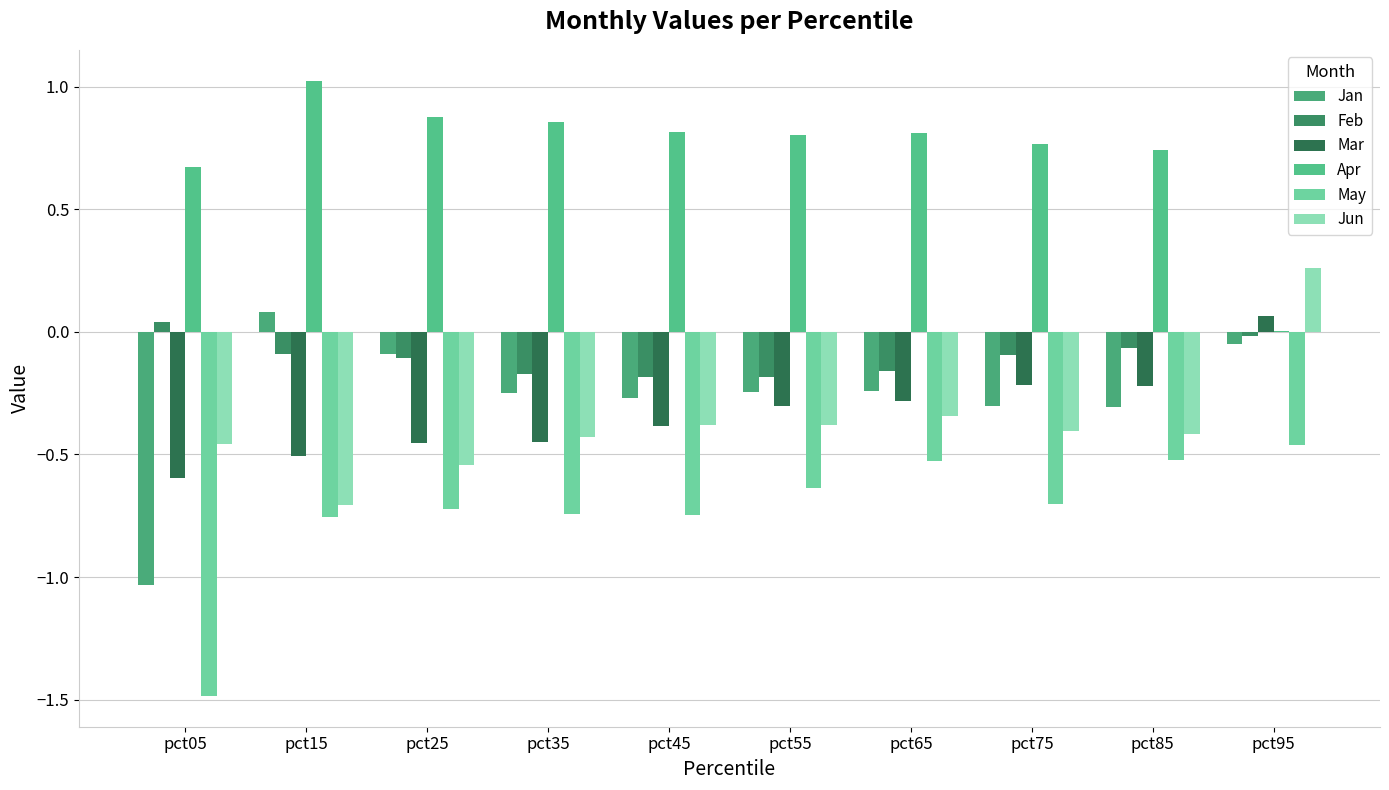

How many groups of bars are there?

10